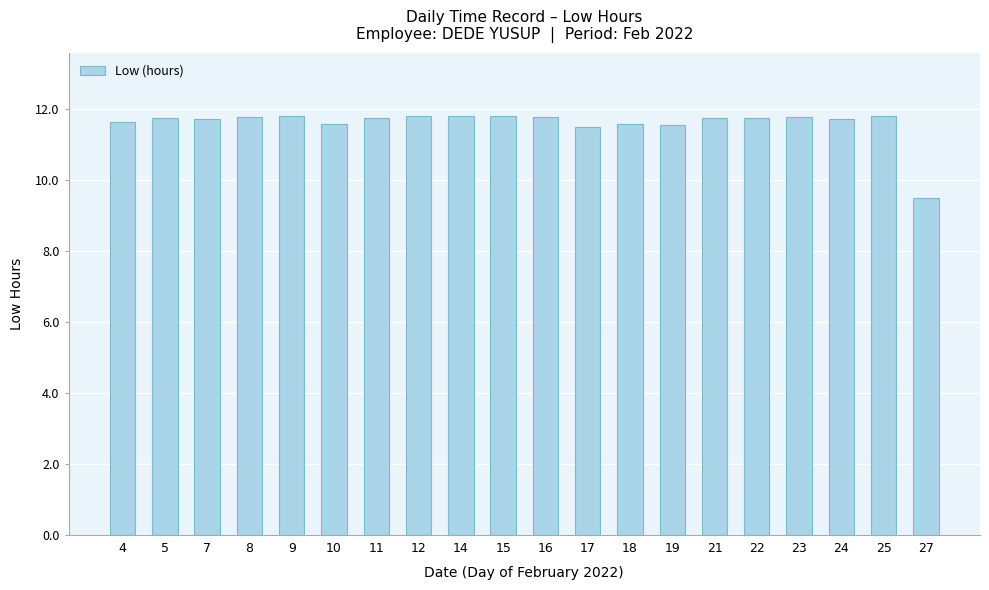

What is the smallest value displayed?

9.5